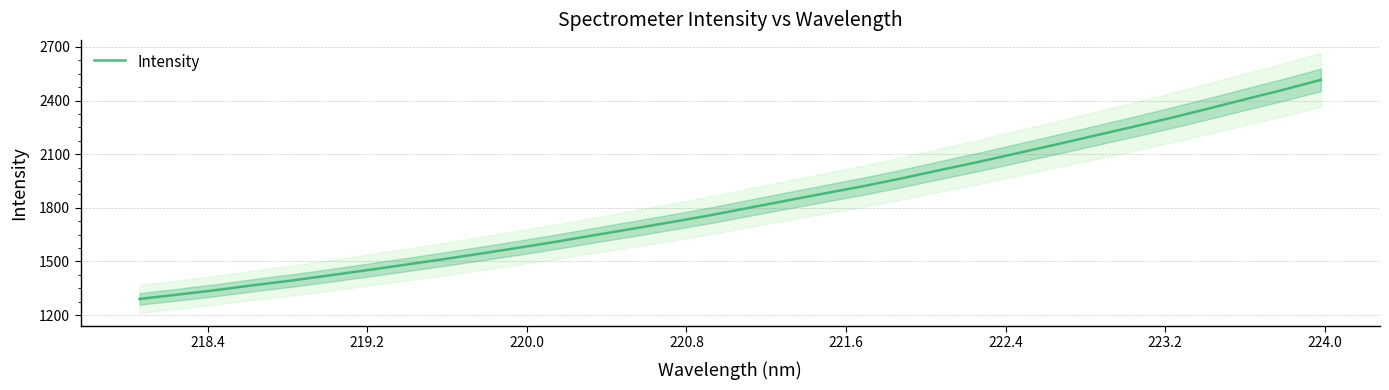

What is the greatest value displayed?

2515.6